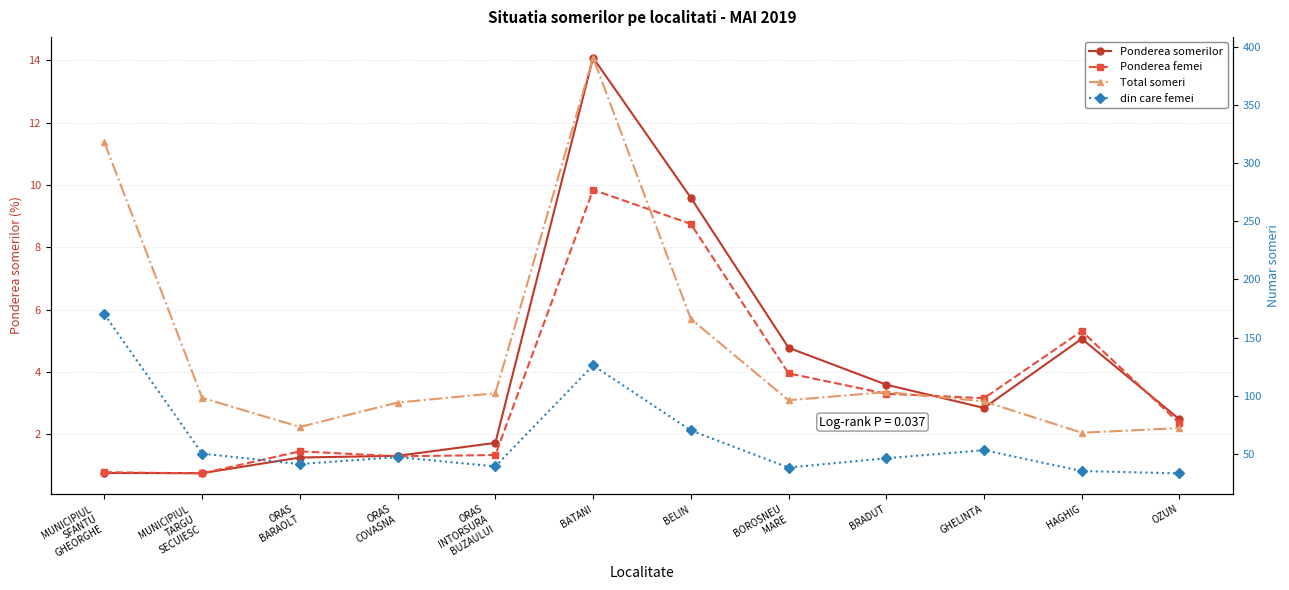

What is the label of the 10th point from the right?

ORAS
BARAOLT